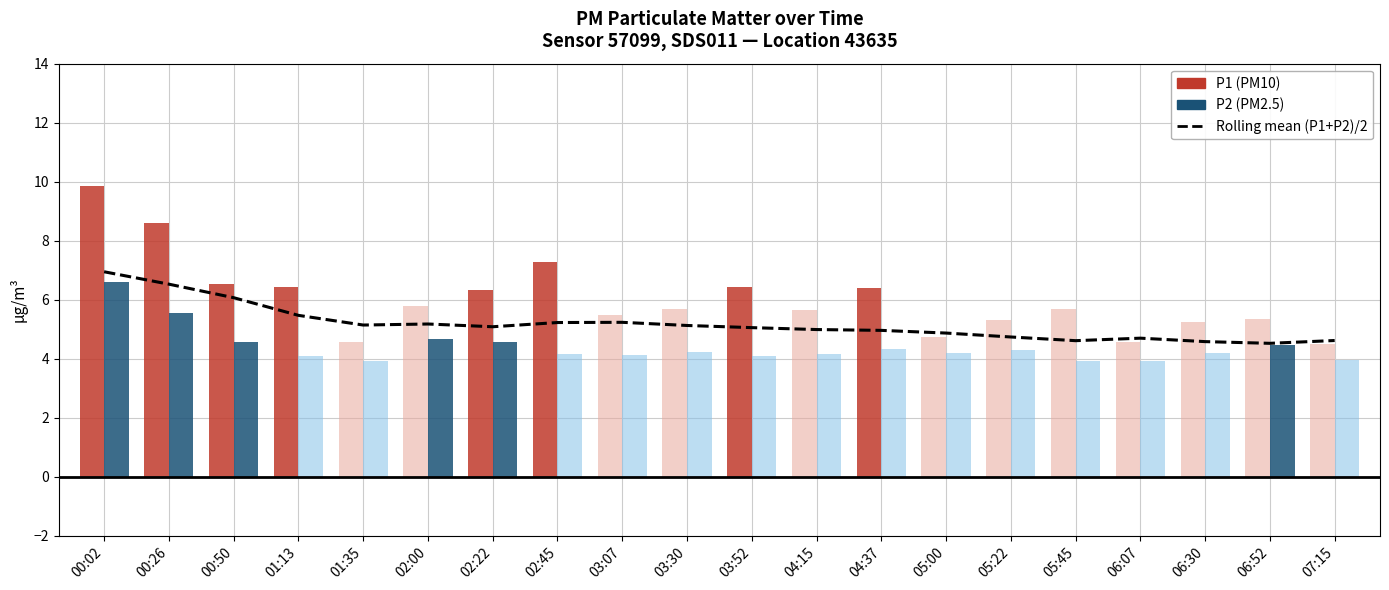

The chart shows a value of 2.8 at 03:07. True or false?

False